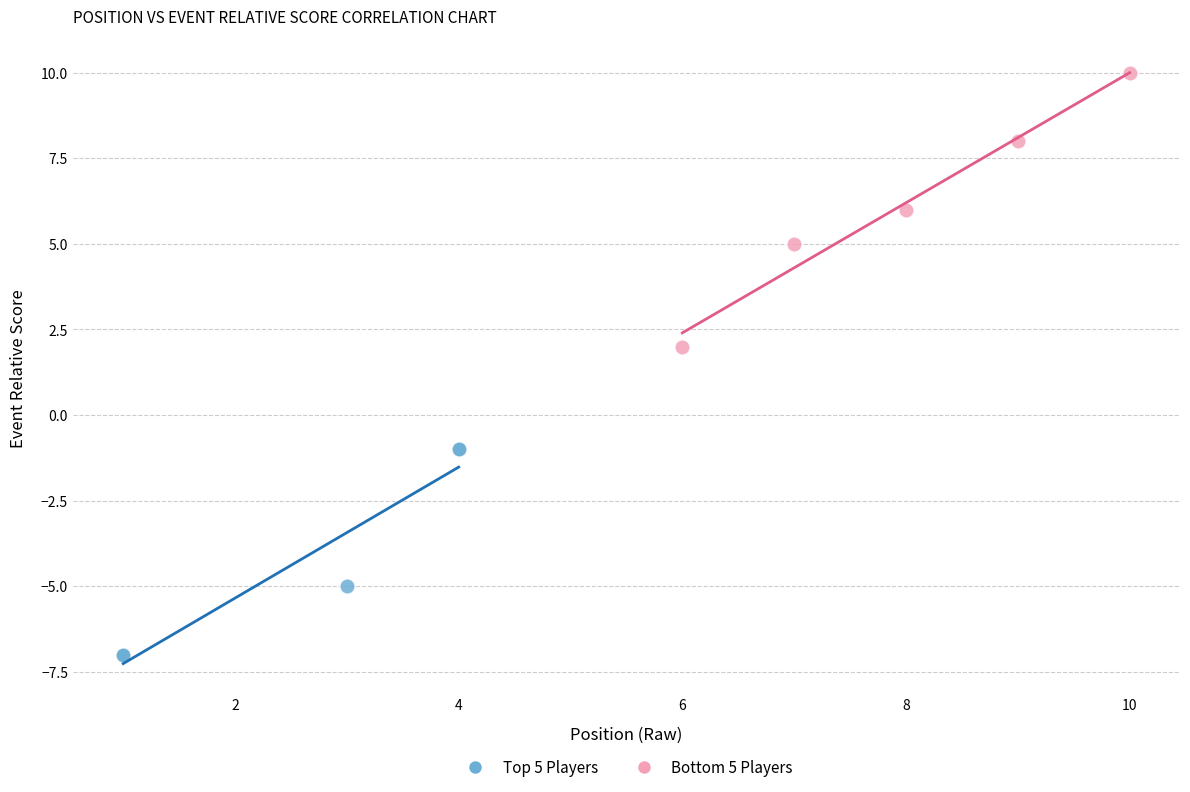

Which series contains the lowest Y value?

Top 5 Players